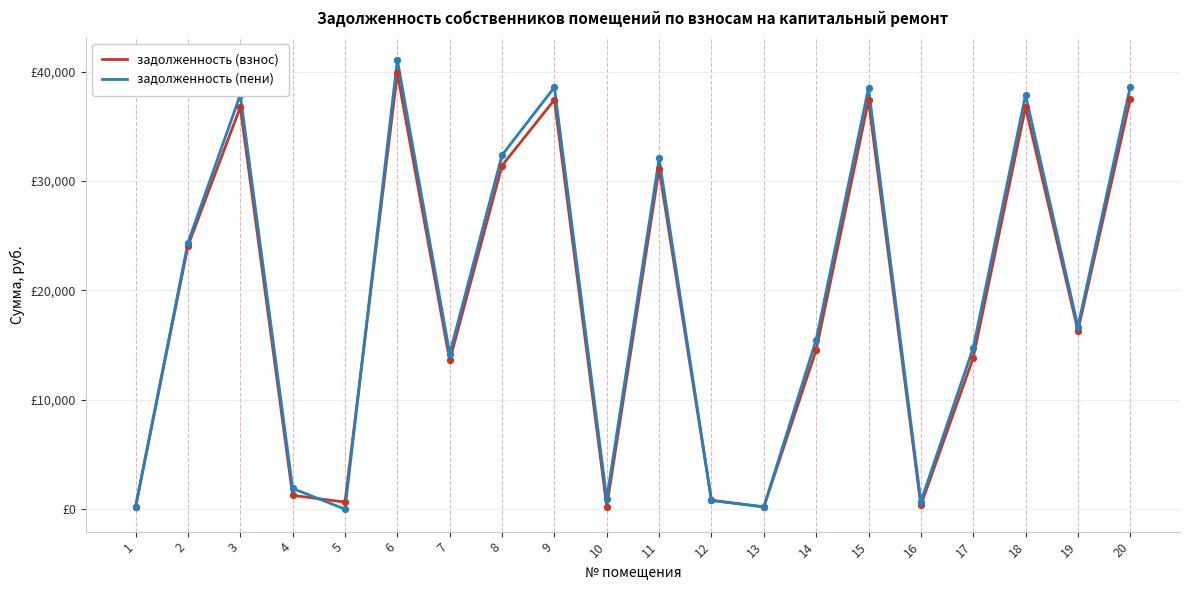

Which series has the largest total across all categories?

задолженность (пени)